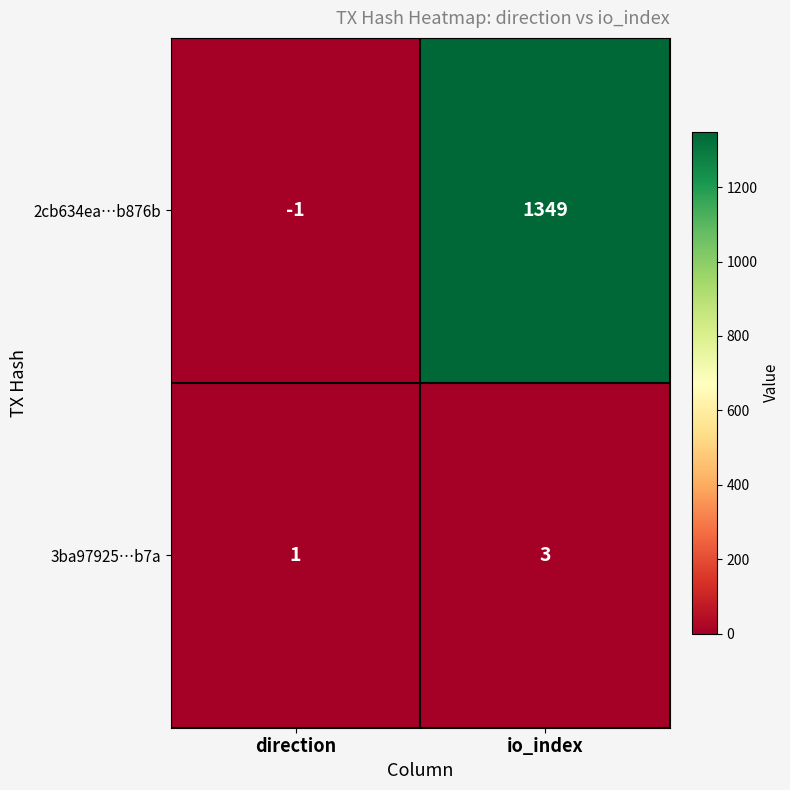

Which series has the largest total across all categories?

2cb634ea…b876b